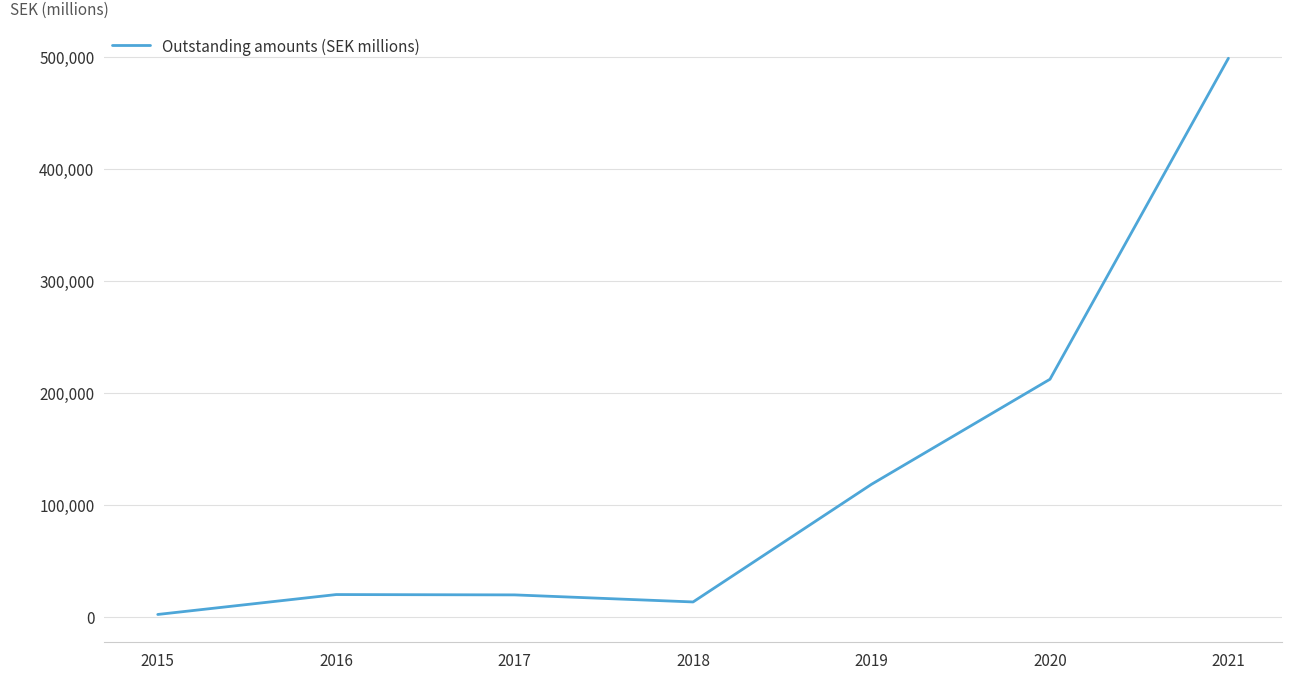

Which category has the highest value across all series?

2021